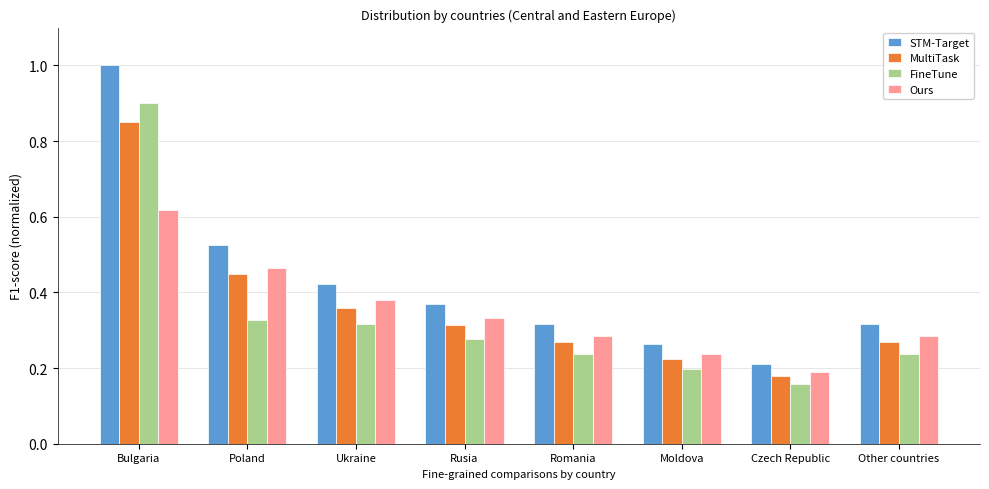

At which label is Ours closest to 0?

Czech Republic